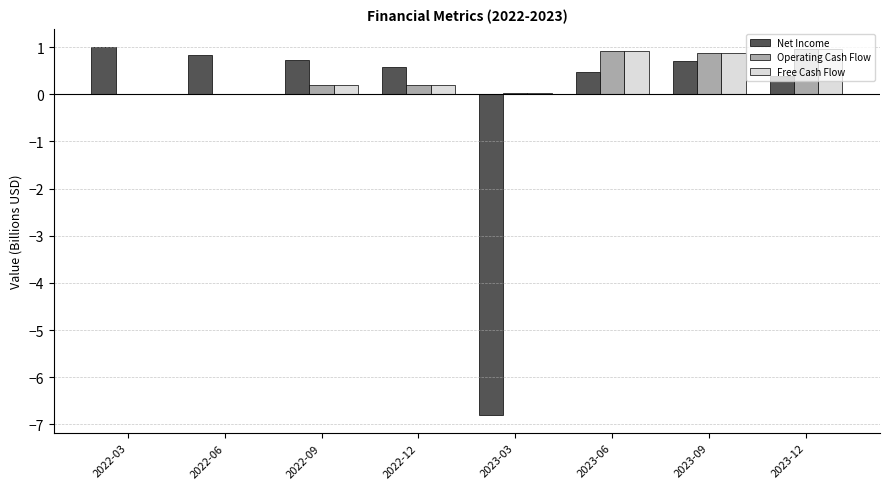

Which category has the highest value in the Net Income series?

2022-03